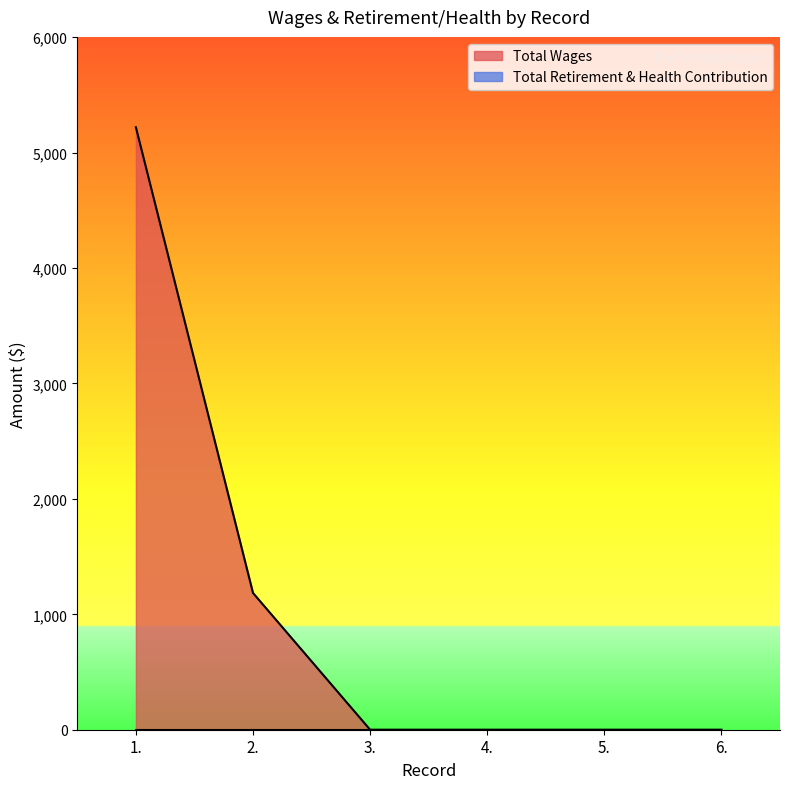

Where is the data nearest to the value 2610?

2.